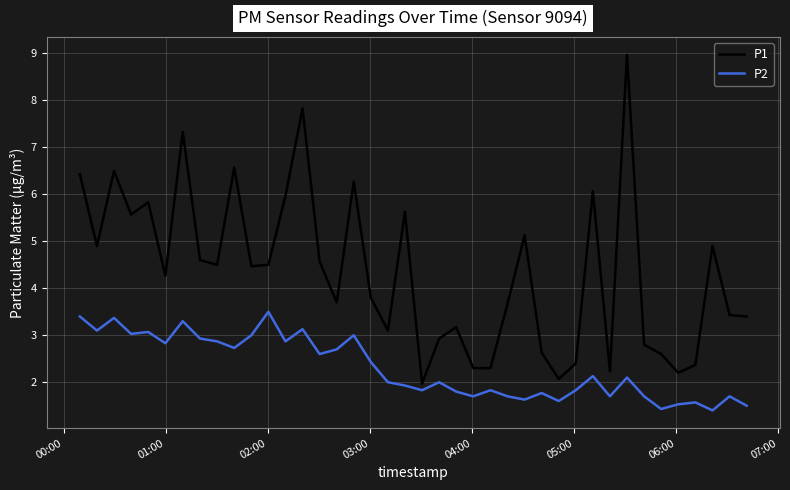

Which series has the largest total across all categories?

P1